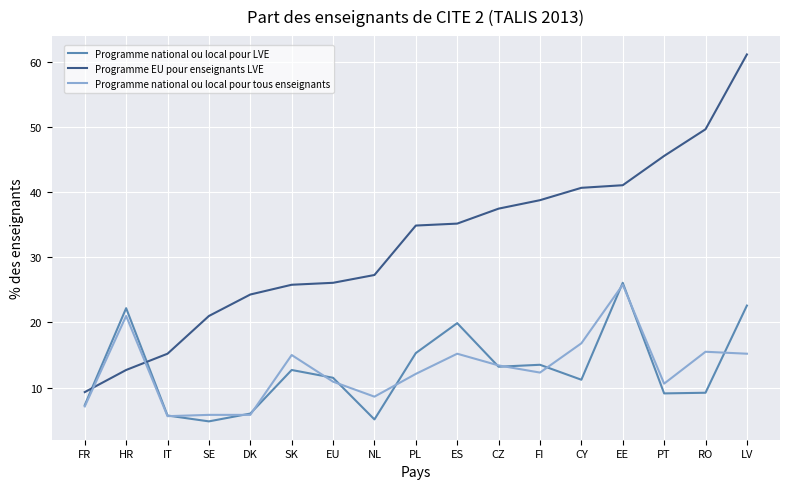

Where does the Programme national ou local pour tous enseignants series first go above 12?

HR